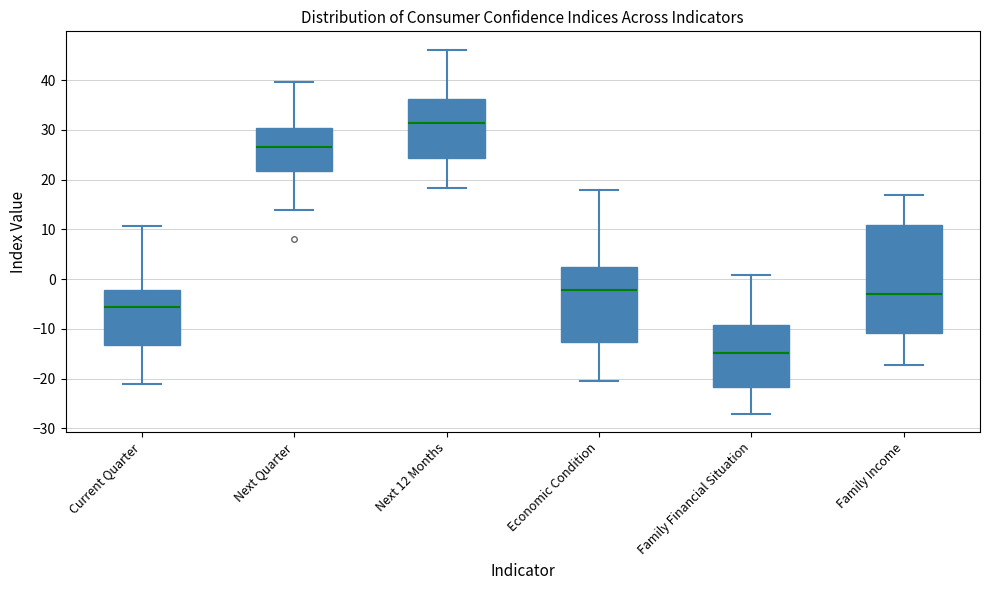

Which box has the highest median line?

Next 12 Months